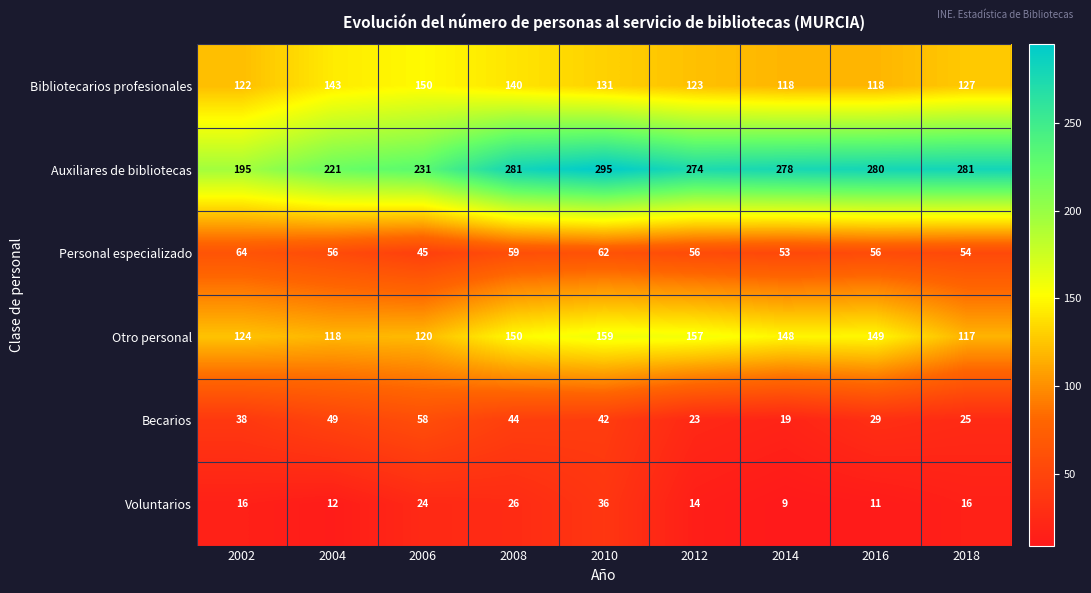

At which category does the chart reach its peak across all series?

2010